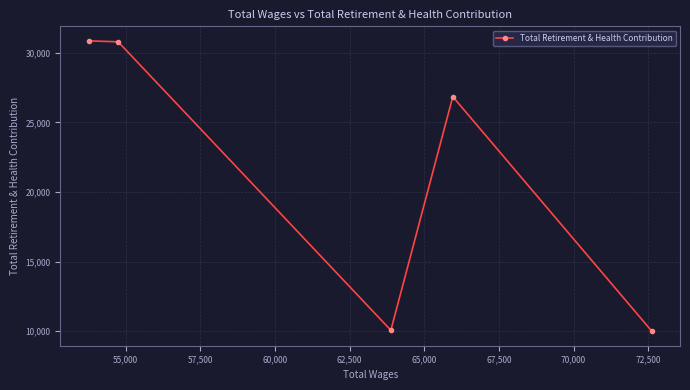

What is the minimum value shown in the chart?

10003